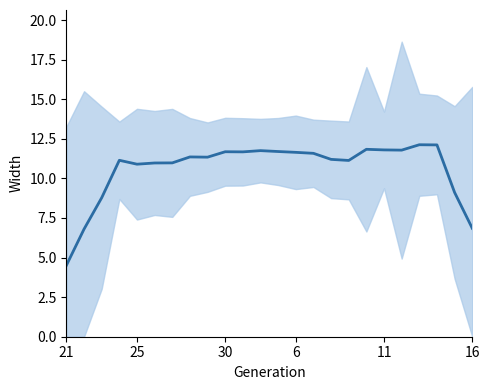

What is the value of the 20th point from the left?

11.8